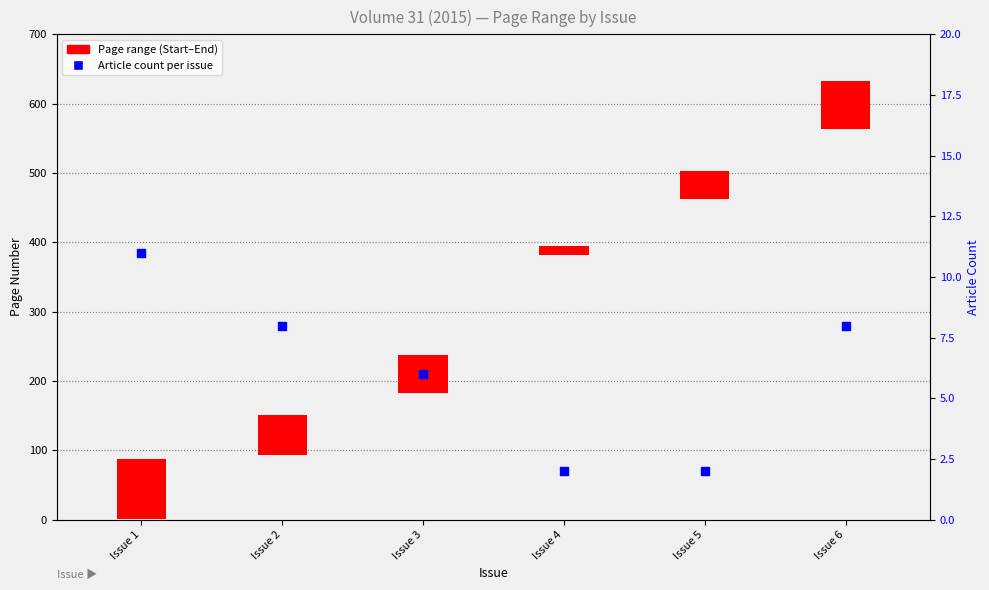

What is the change in value from Issue 4 to Issue 6?

+6